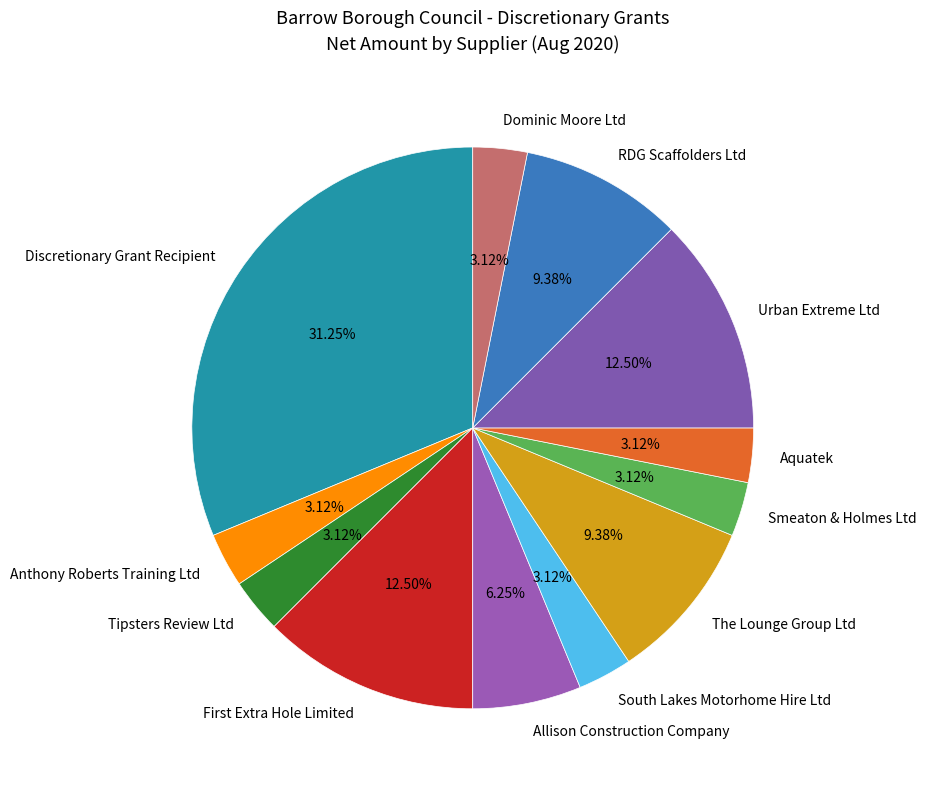

Combined, do Tipsters Review Ltd and Anthony Roberts Training Ltd account for over 50%?

No